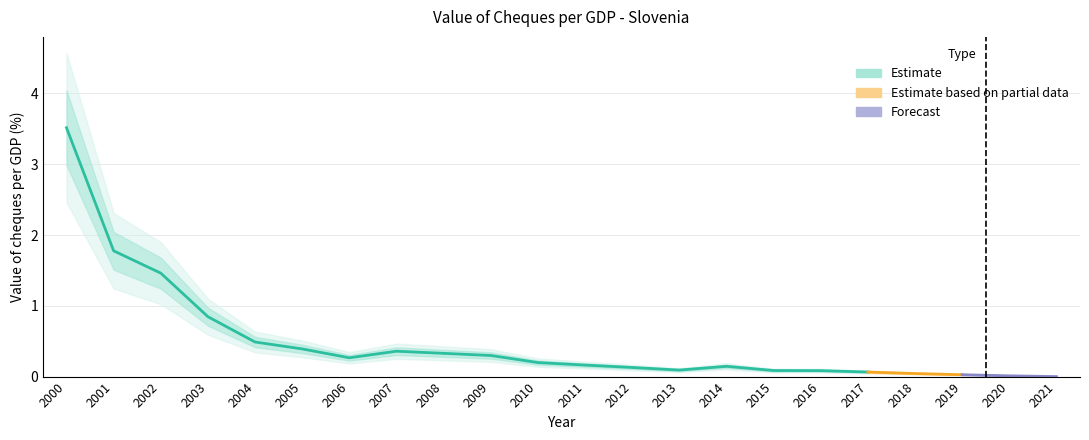

Rank the categories by value from lowest to highest.

2021, 2020, 2019, 2018, 2017, 2016, 2015, 2013, 2012, 2014, 2011, 2010, 2006, 2009, 2008, 2007, 2005, 2004, 2003, 2002, 2001, 2000